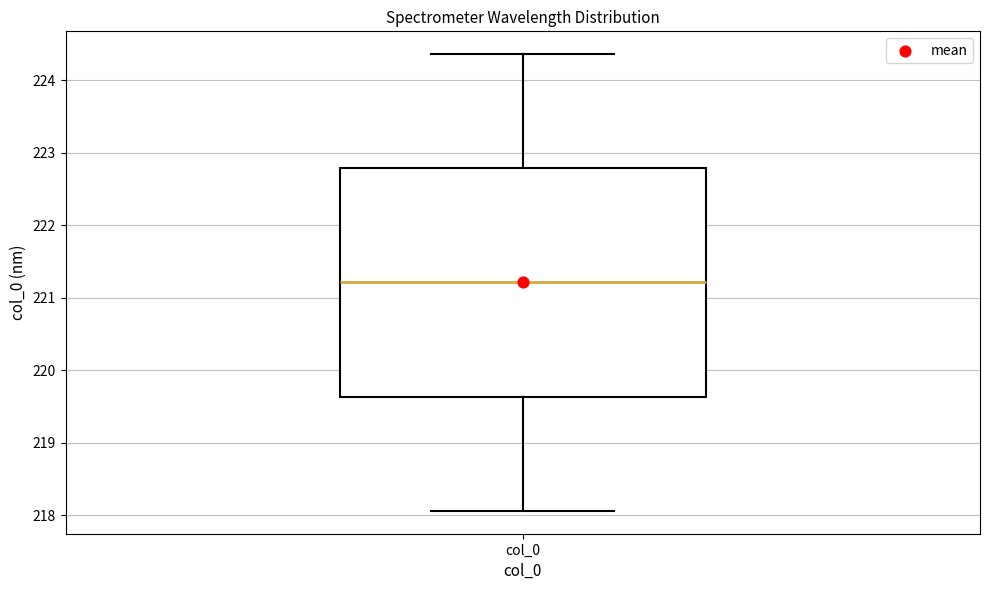

Read this box plot against the y-axis: the position of the median line, the range covered by the box, and the ends of both whiskers. The values are not printed on the chart, so give them approximately, as read against the axis.

median 221.2, box 219.6 to 222.8, whiskers 218.1 to 224.4